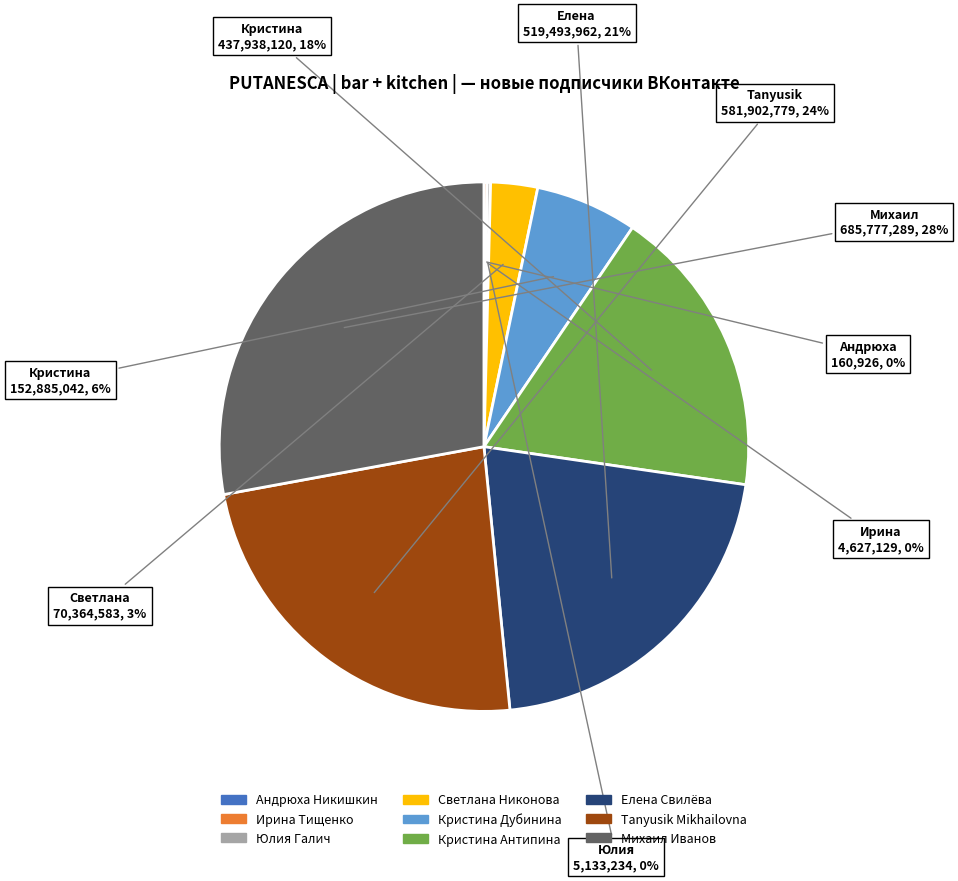

Combined, do Кристина Дубинина and Елена Свилёва account for over 50%?

No